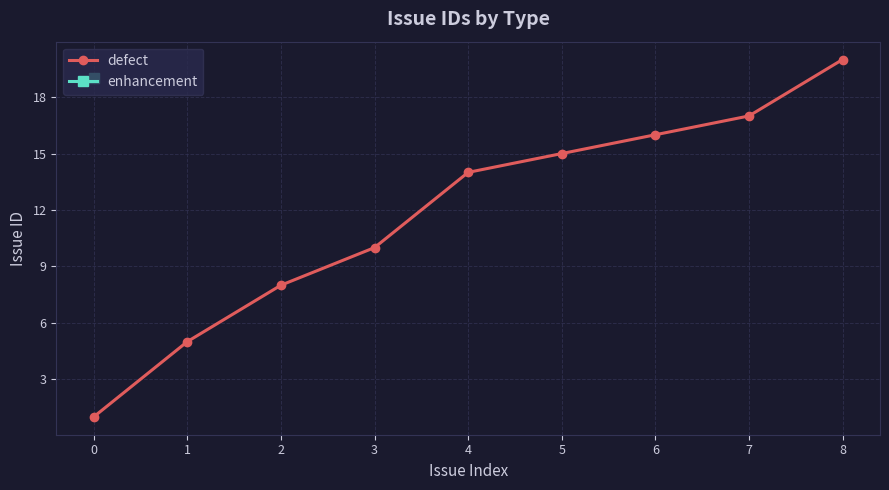

What is the sum of all values?

106